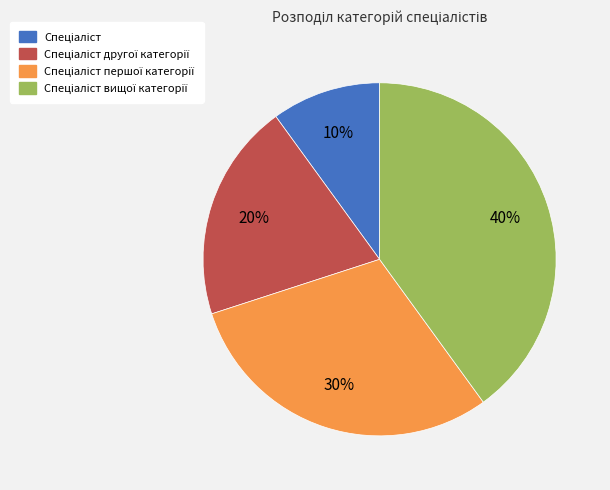

Is there a majority slice in this chart?

No